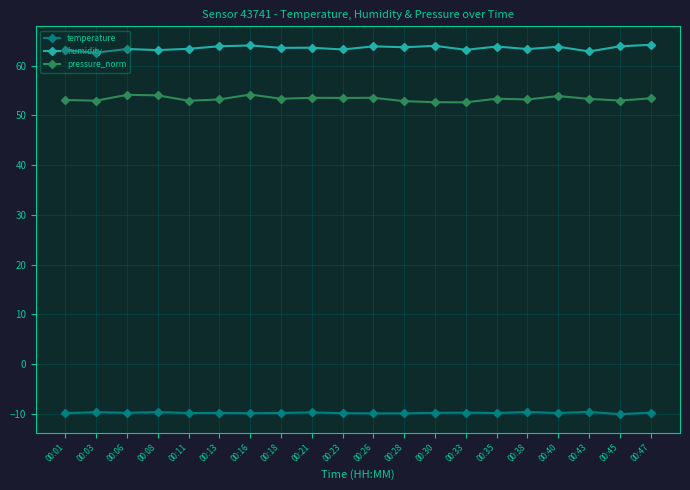

The humidity series shows 43.9 at 00:23. True or false?

False